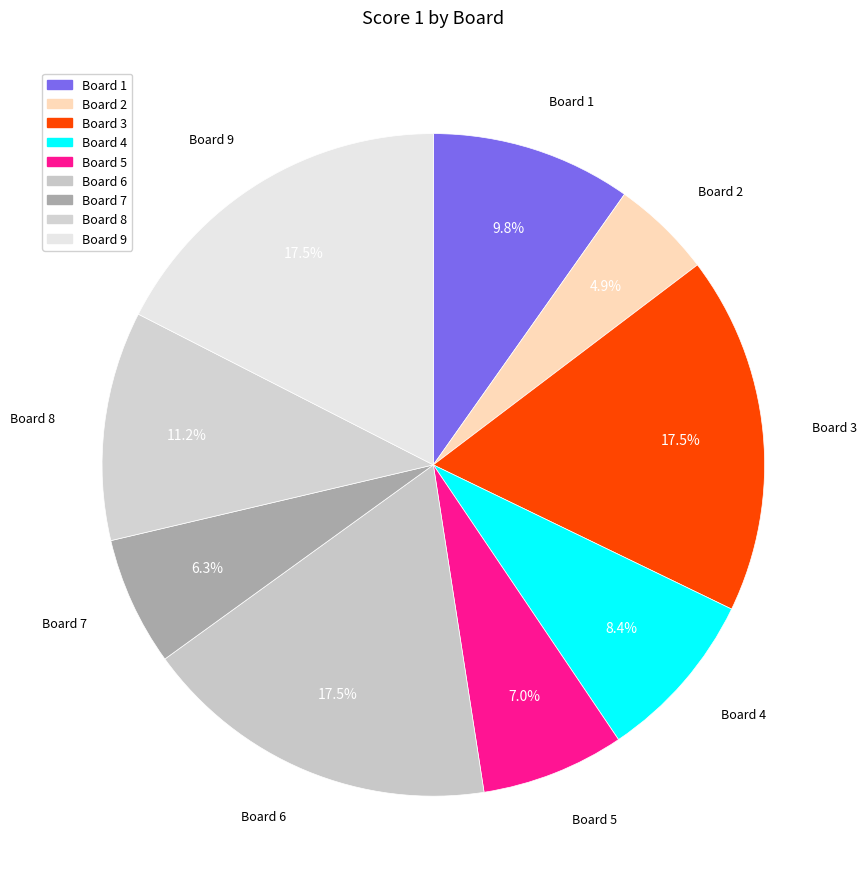

Which has a higher value, Board 1 or Board 3?

Board 3